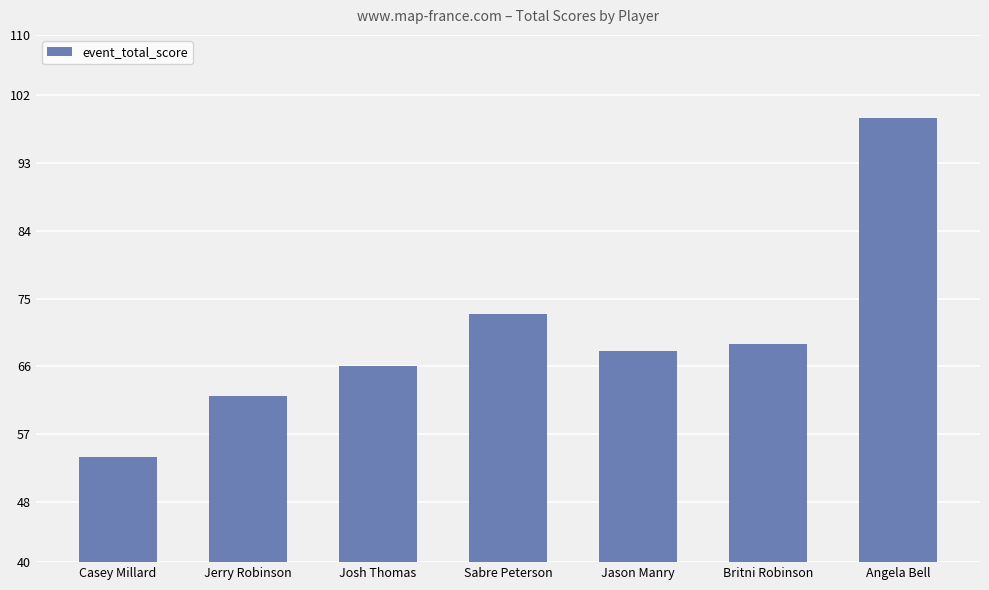

Between Josh Thomas and Angela Bell, which is larger?

Angela Bell